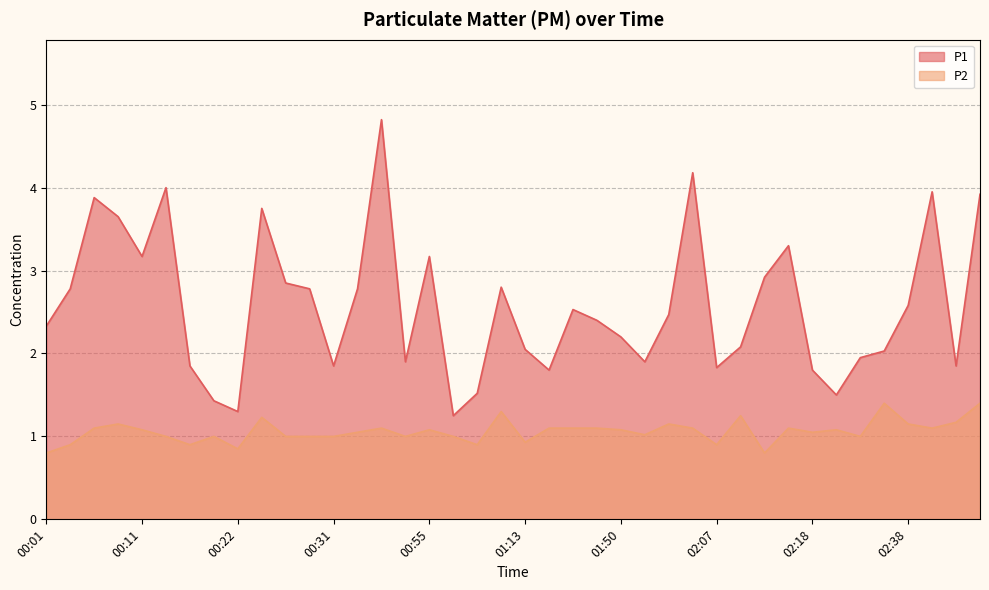

Rank the series at 02:51 from lowest to highest value.

P2, P1